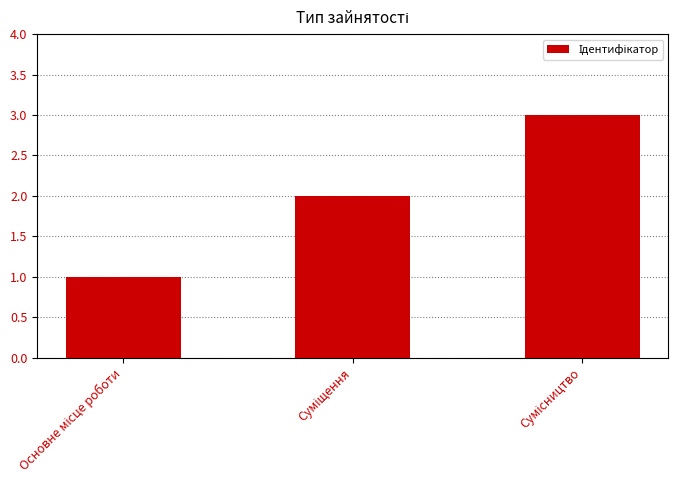

What is the sum of all values?

6